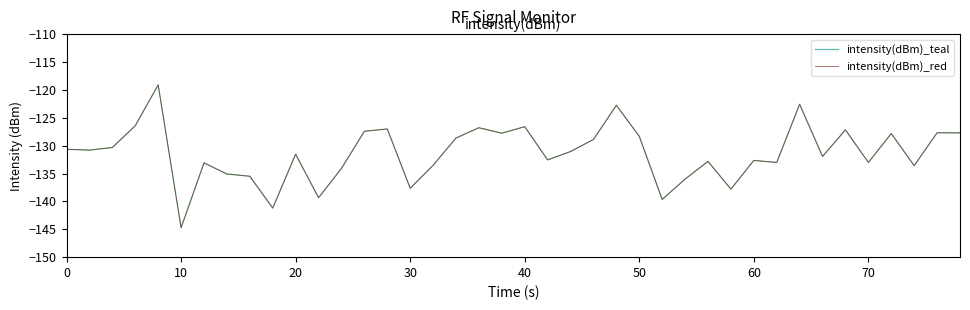

Does the chart display data point markers on the line(s)?

No